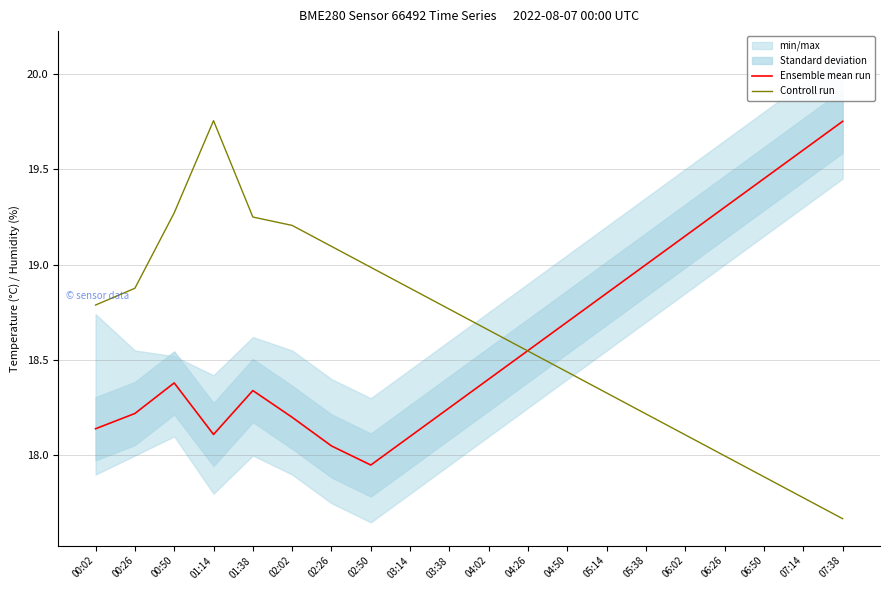

Rank the series at 04:26 from highest to lowest value.

Ensemble mean run, Controll run